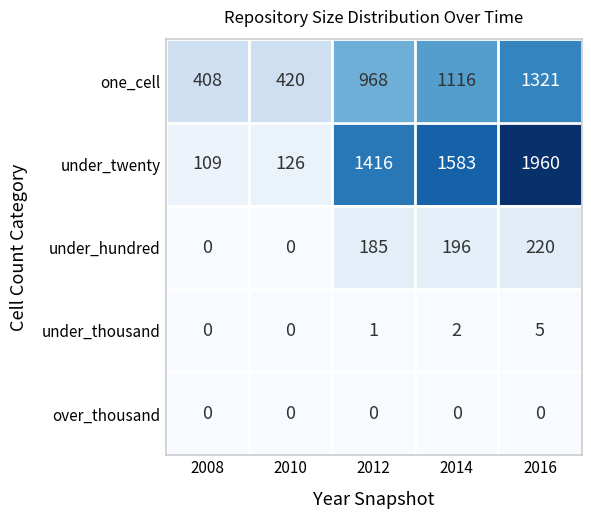

Count the number of categories in the chart.

5